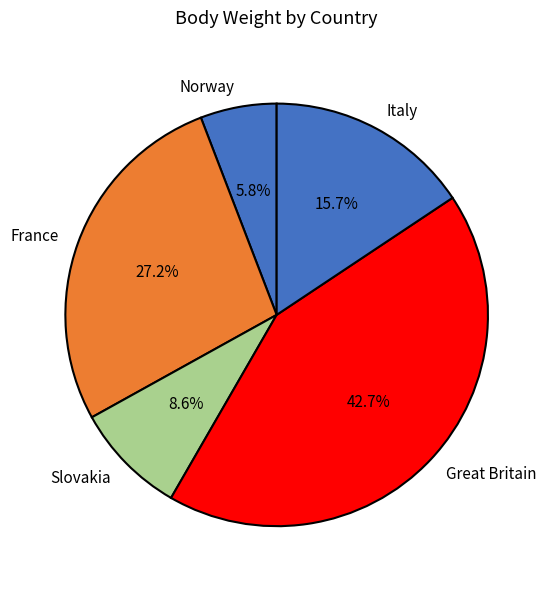

Rank the categories by value from highest to lowest.

Great Britain, France, Italy, Slovakia, Norway